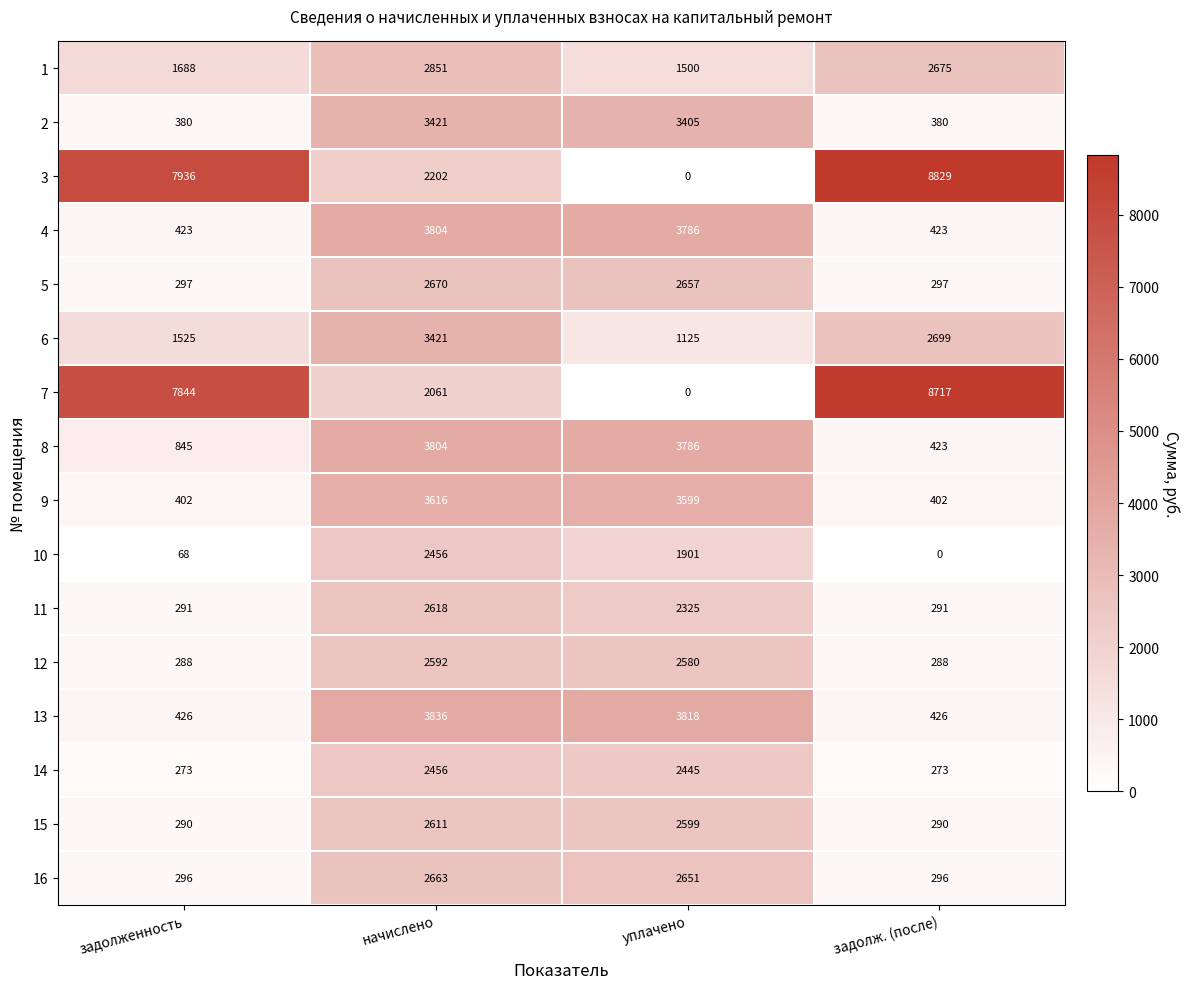

List the labels in order of 8 value, smallest first.

задолж. (после), задолженность, уплачено, начислено